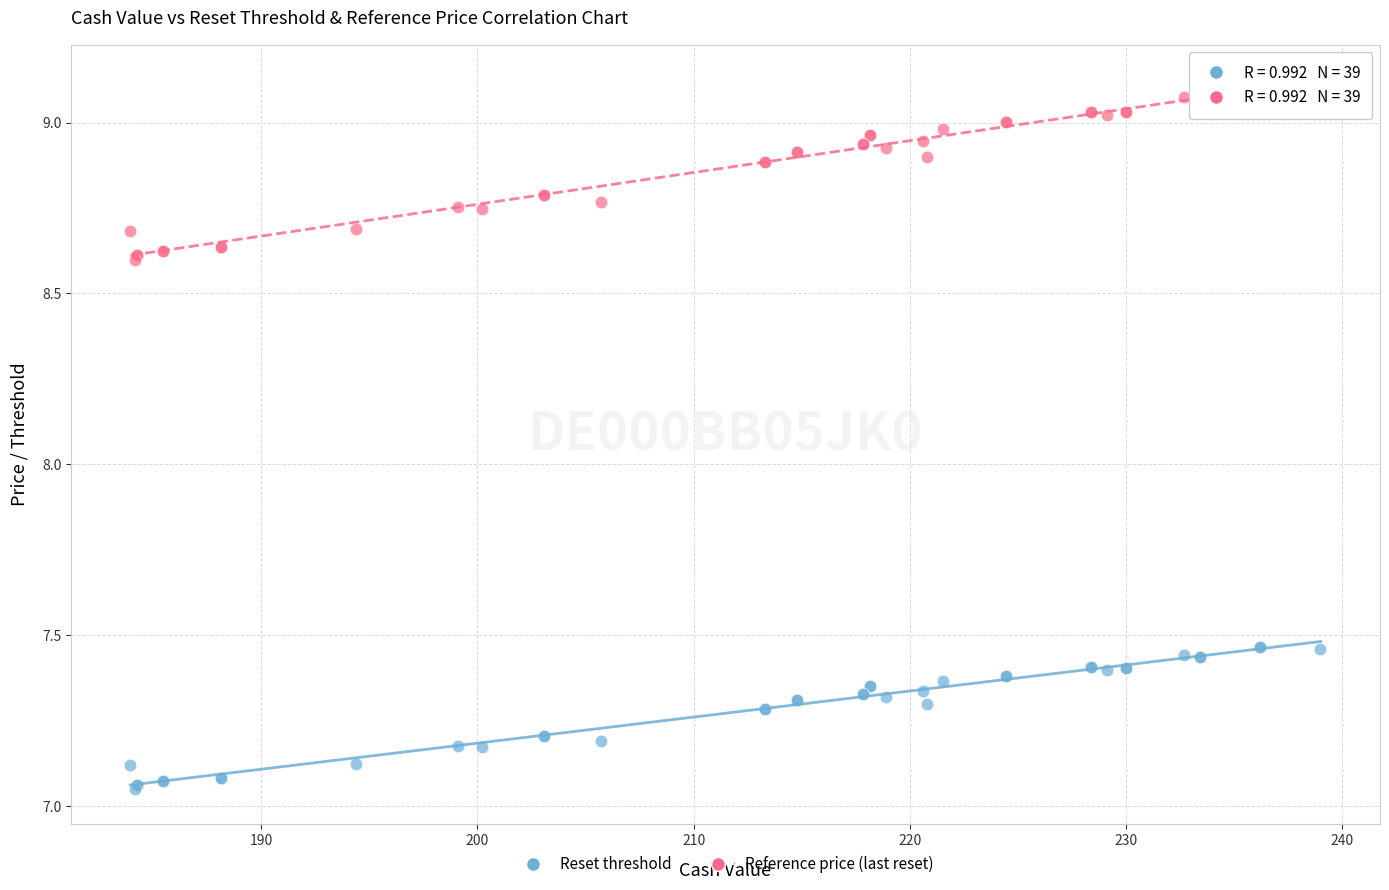

Which series reaches the maximum Y coordinate?

Reference price (last reset)